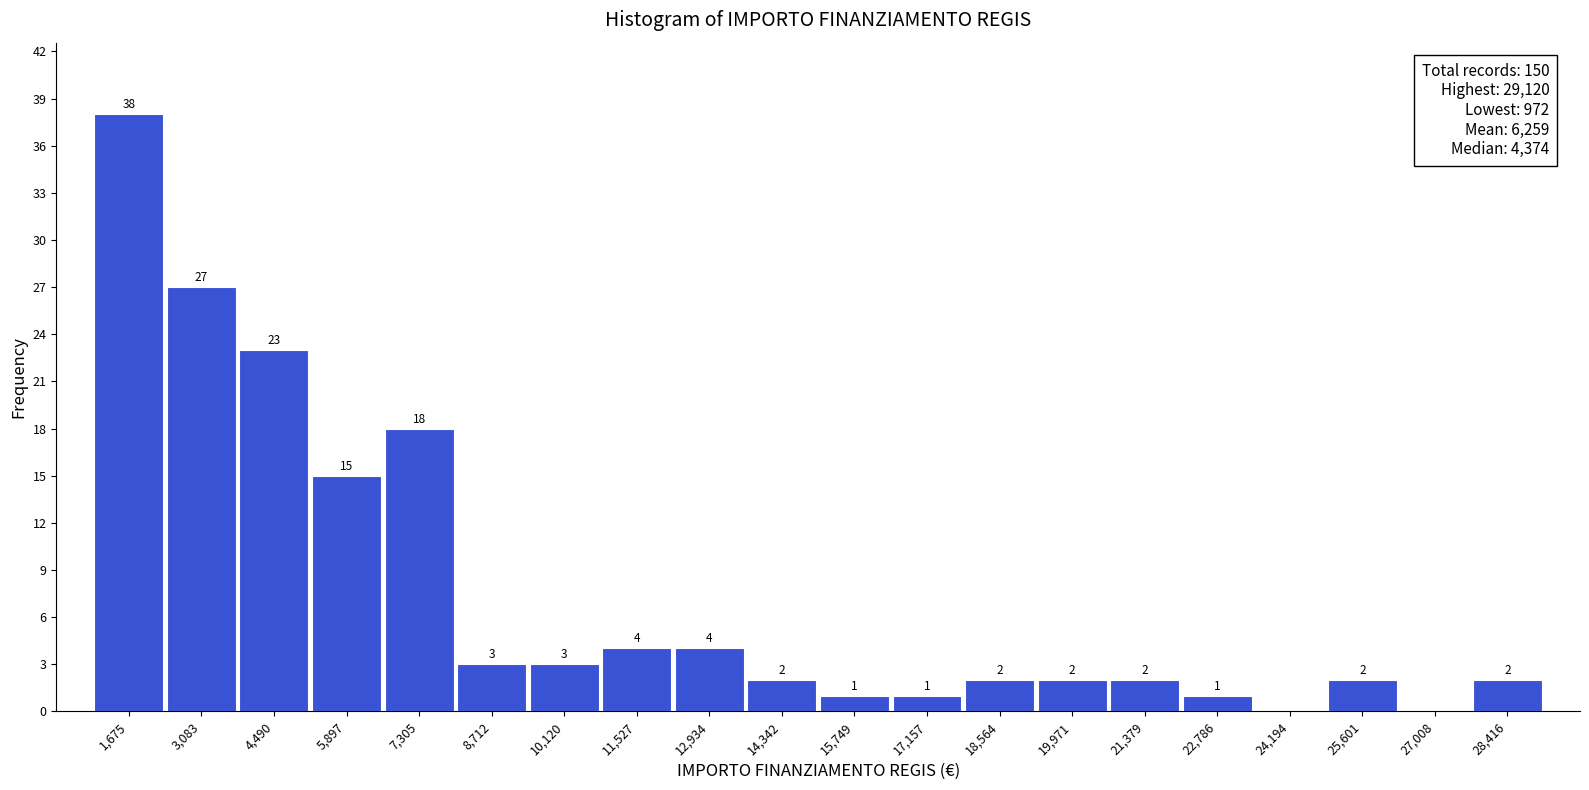

Over which range of the x-axis is the bar tallest?

1000 to 2400